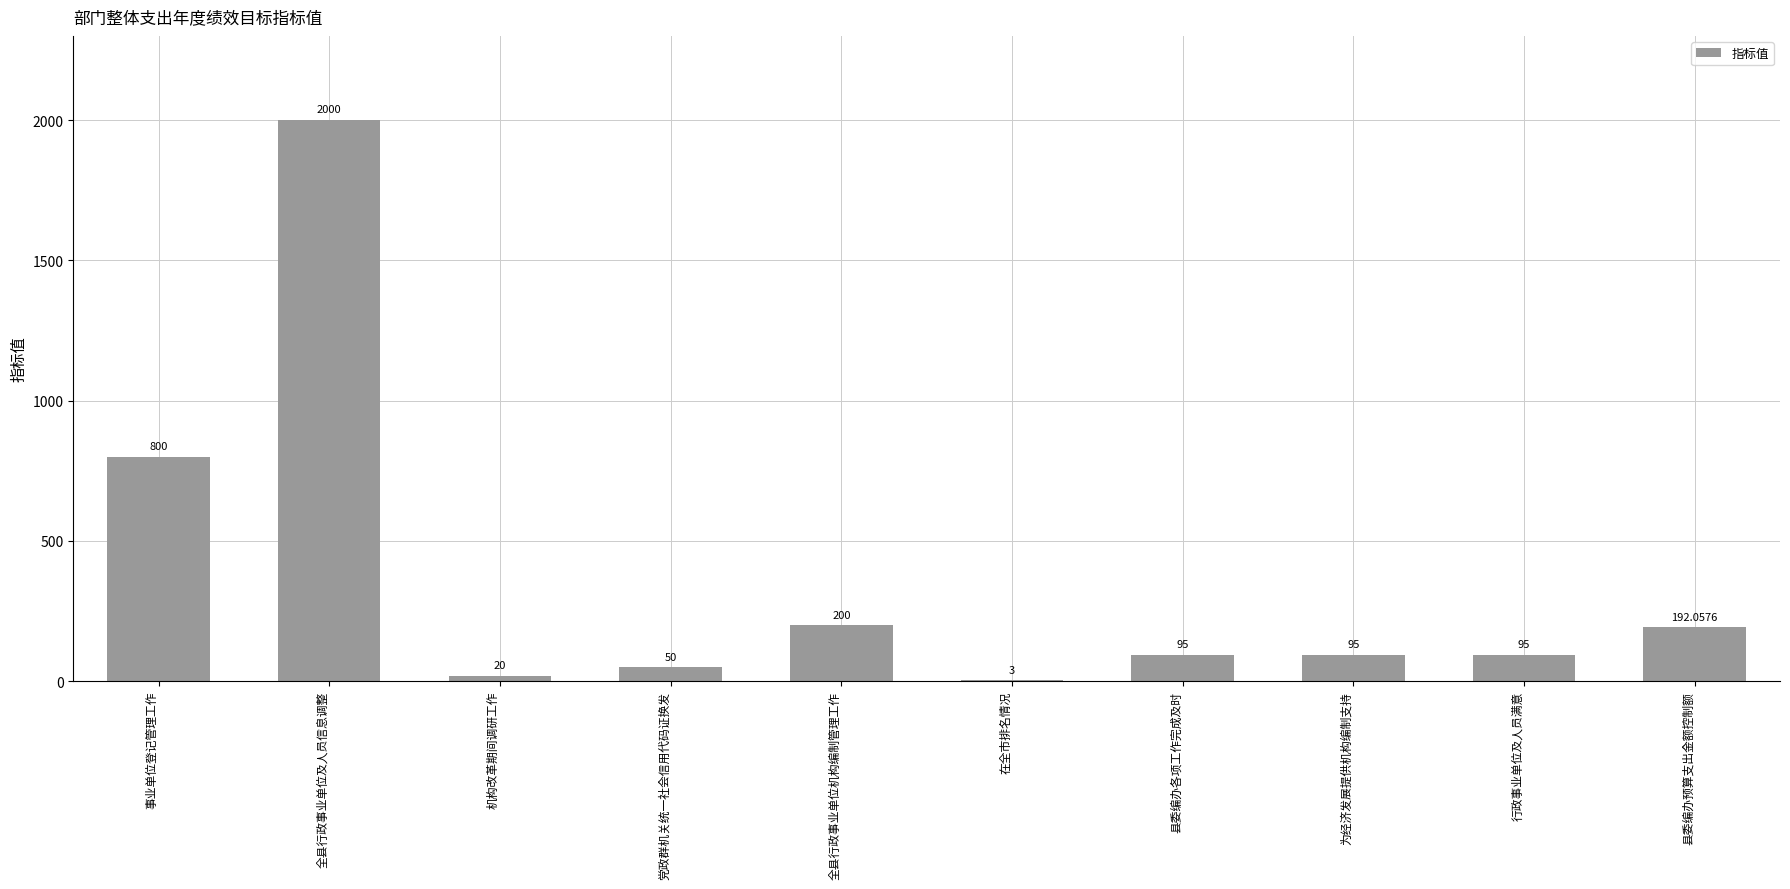

Reading right to left, list all the values displayed in this chart.

192.1	95.0	95.0	95.0	3.0	200.0	50.0	20.0	2000.0	800.0